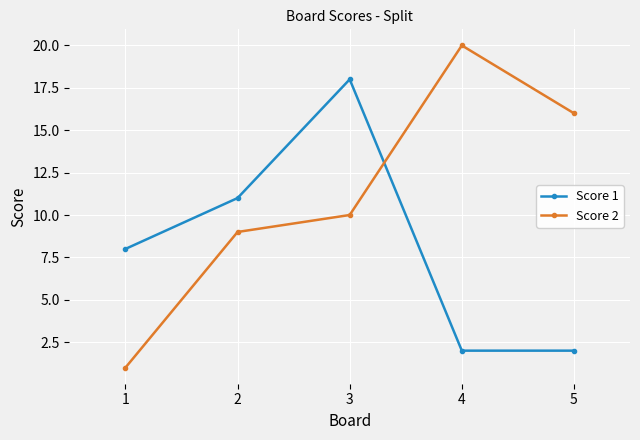

Rank the series at 1 from lowest to highest value.

Score 2, Score 1